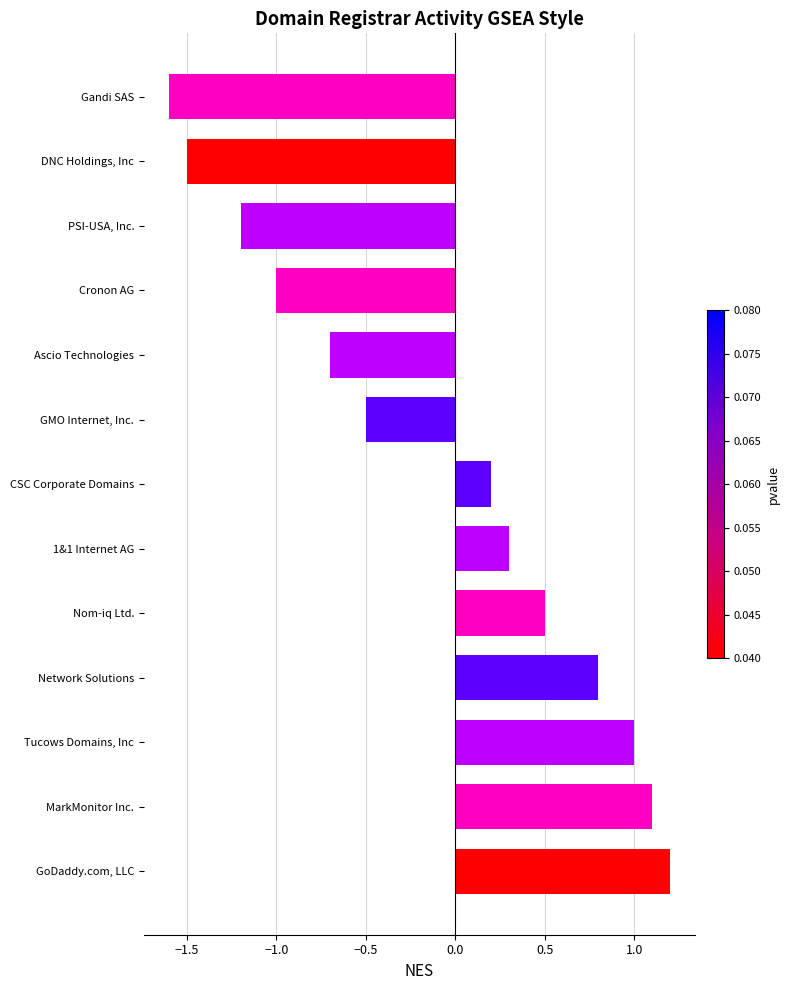

Reading bottom to top, what are all the values shown in this chart?

1.2	1.1	1.0	0.8	0.5	0.3	0.2	-0.5	-0.7	-1.0	-1.2	-1.5	-1.6